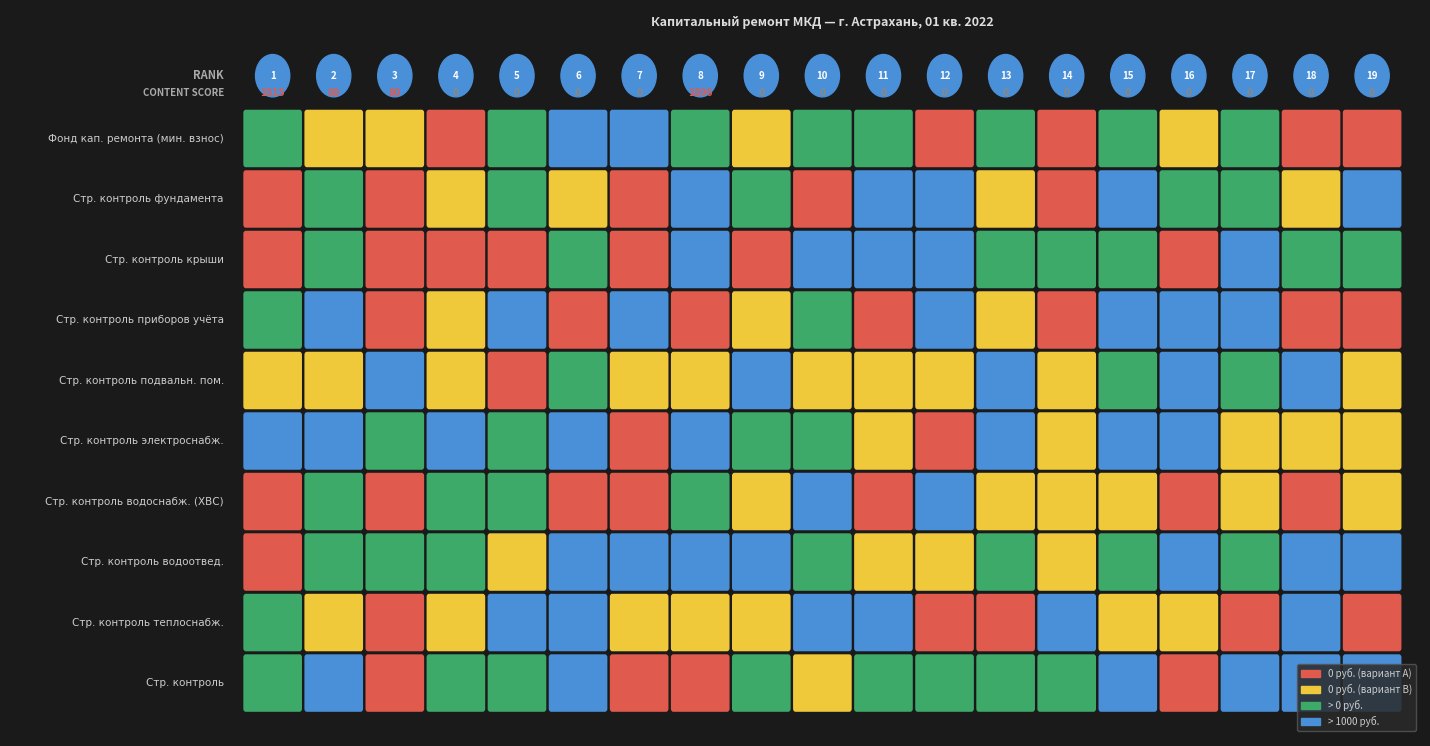

Which series changed the most between 1 and 5?

Фонд кап. ремонта (мин. взнос)